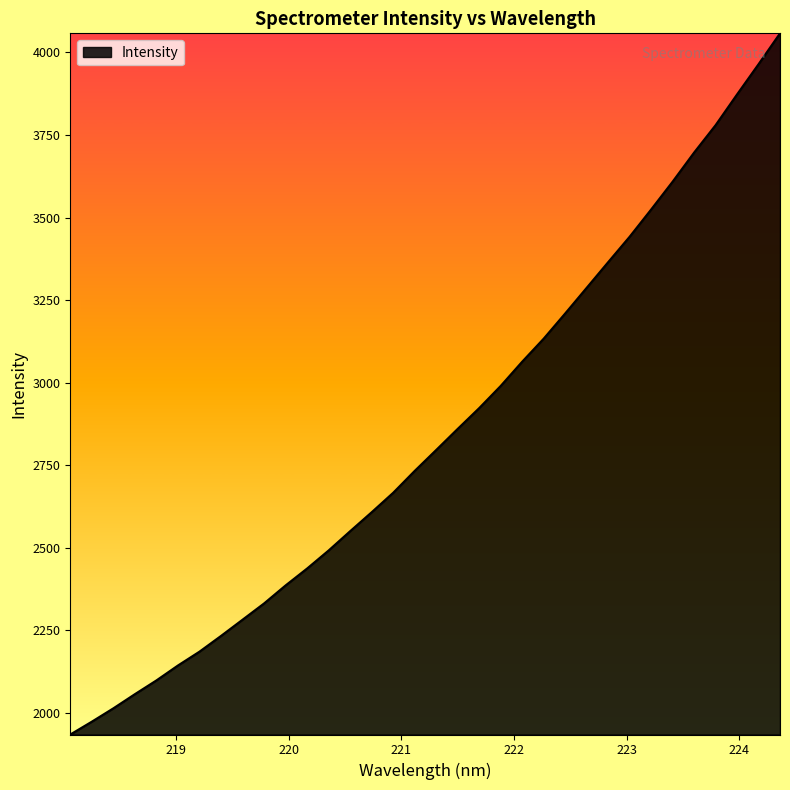

What is the difference between the maximum and minimum values?

2122.5